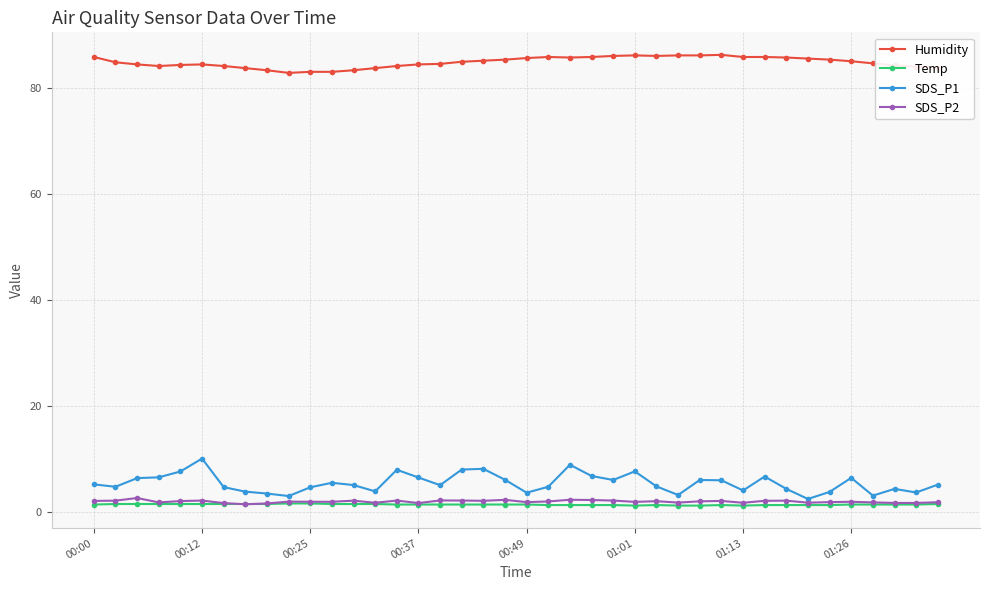

True or false: SDS_P2 has more than 0 interior local peaks.

True